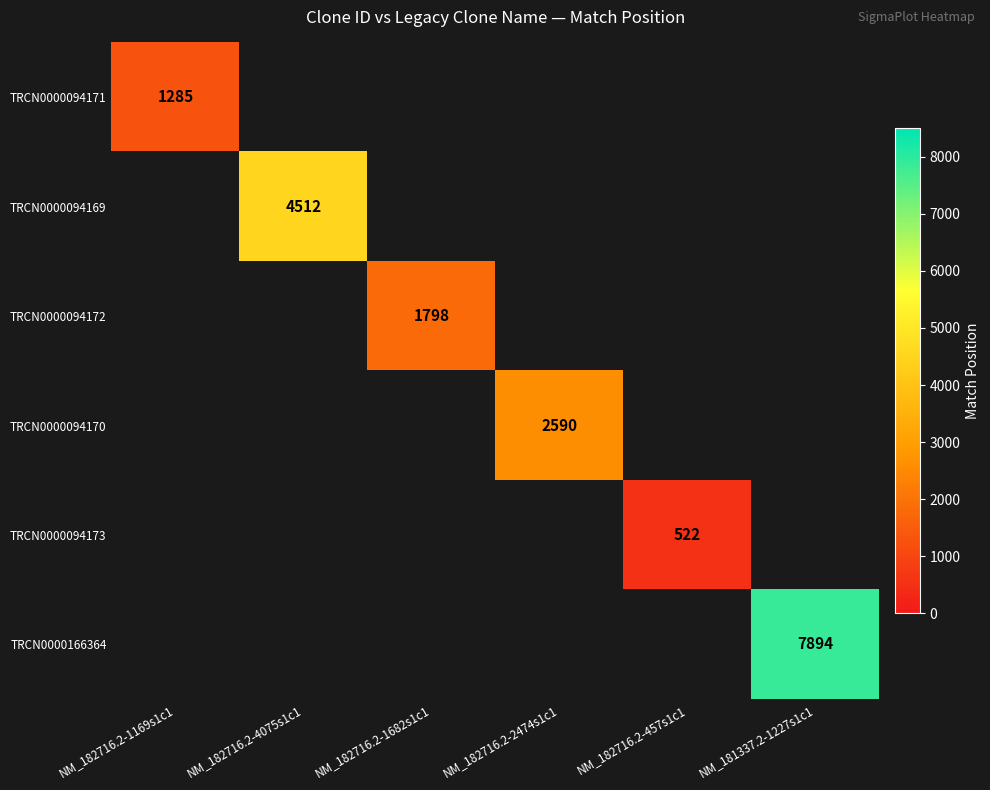

True or false: TRCN0000094172 has a value of 1798 at NM_182716.2-1682s1c1.

True